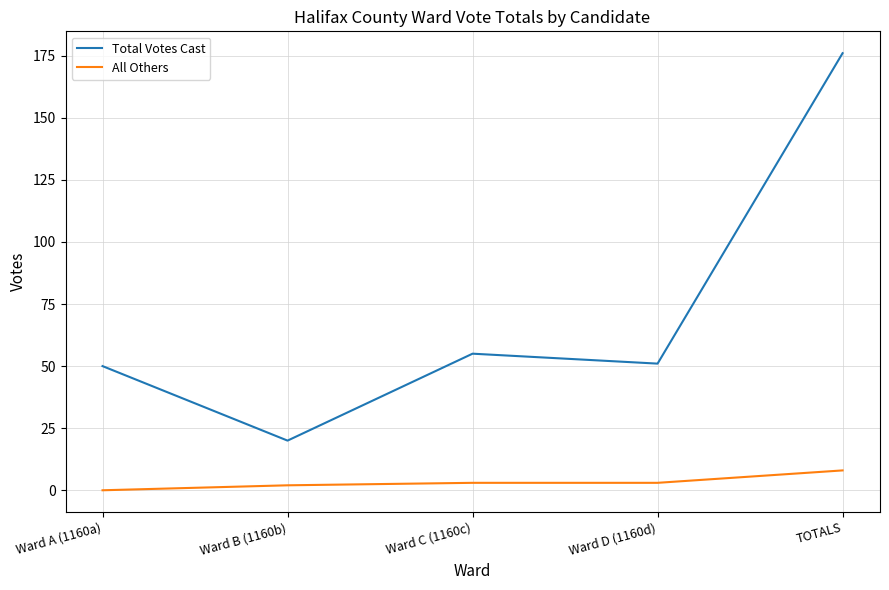

Which series changed the most between Ward A (1160a) and Ward B (1160b)?

Total Votes Cast